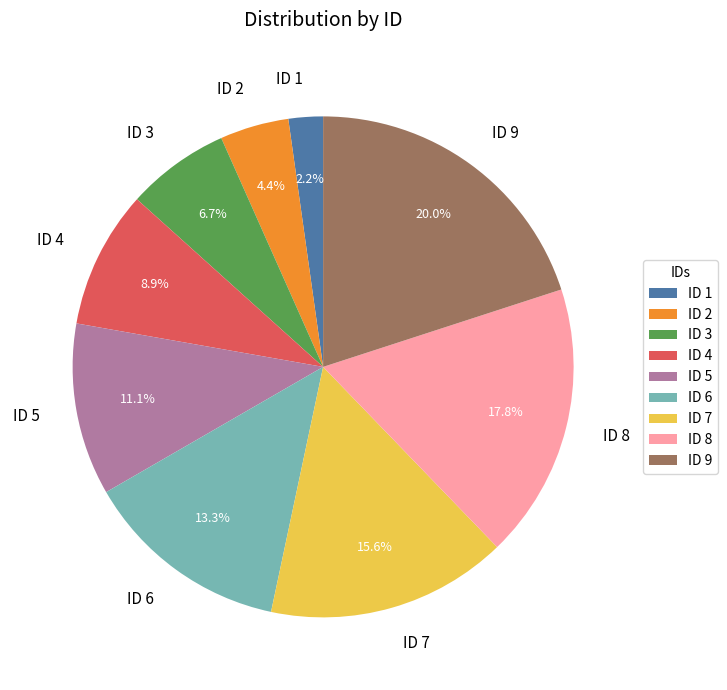

What percentage do ID 1 and ID 8 together represent?

20.0%